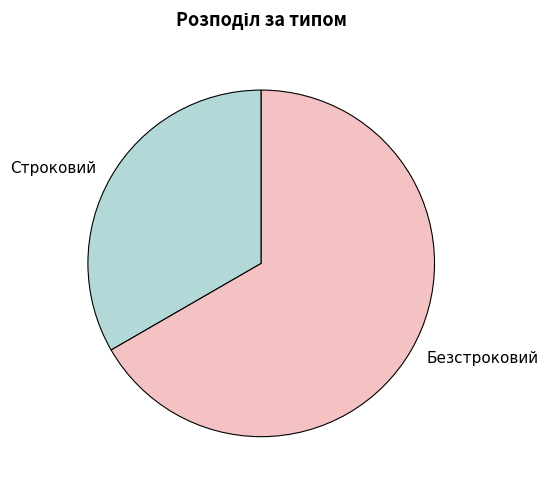

Is it true that Строковий is 33% of the pie?

True